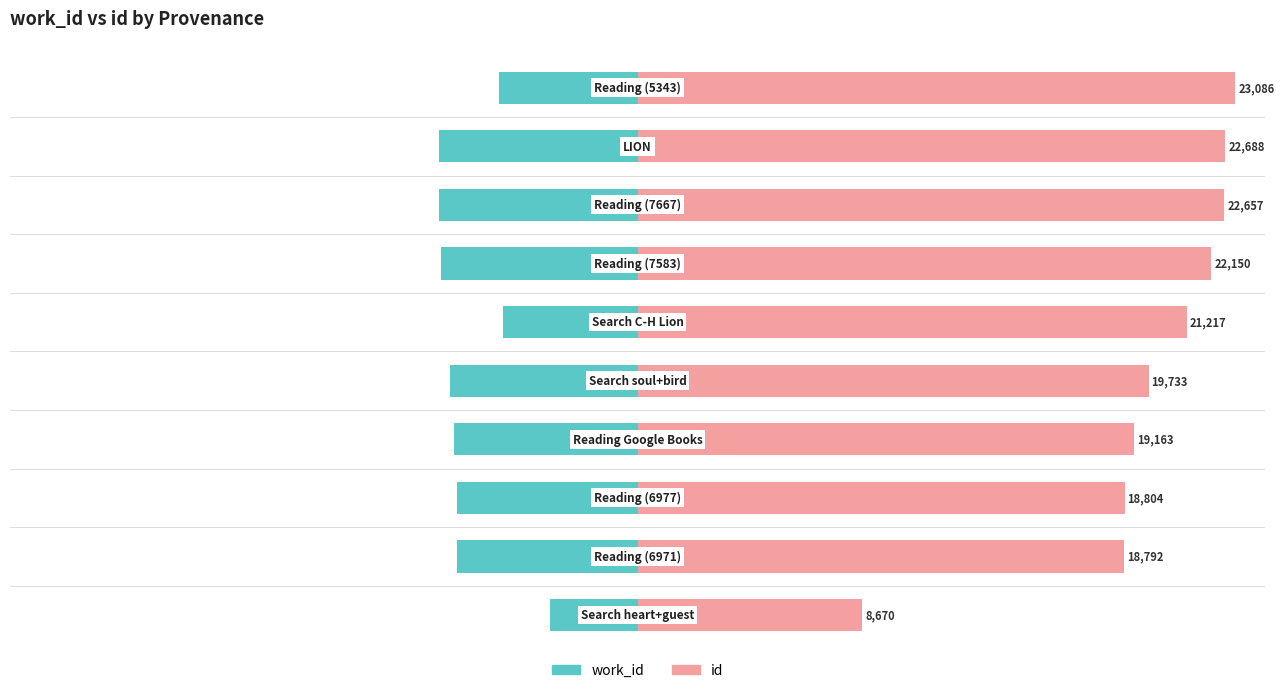

Which series has the widest spread of values?

id